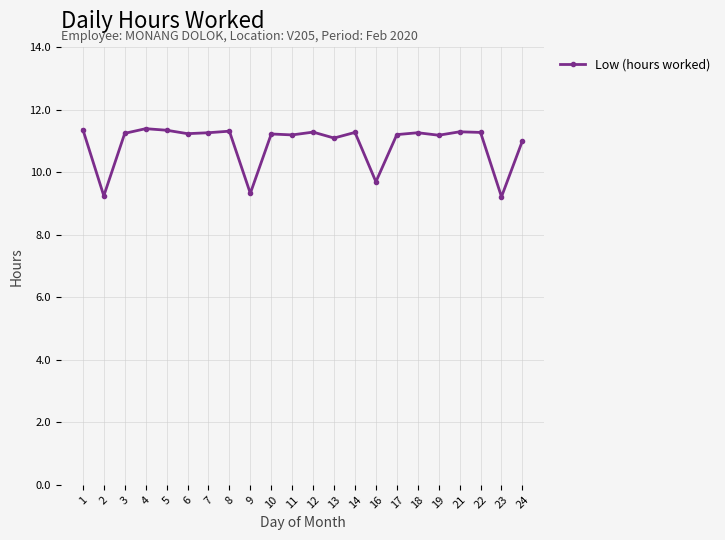

Read the value at 6.

11.2